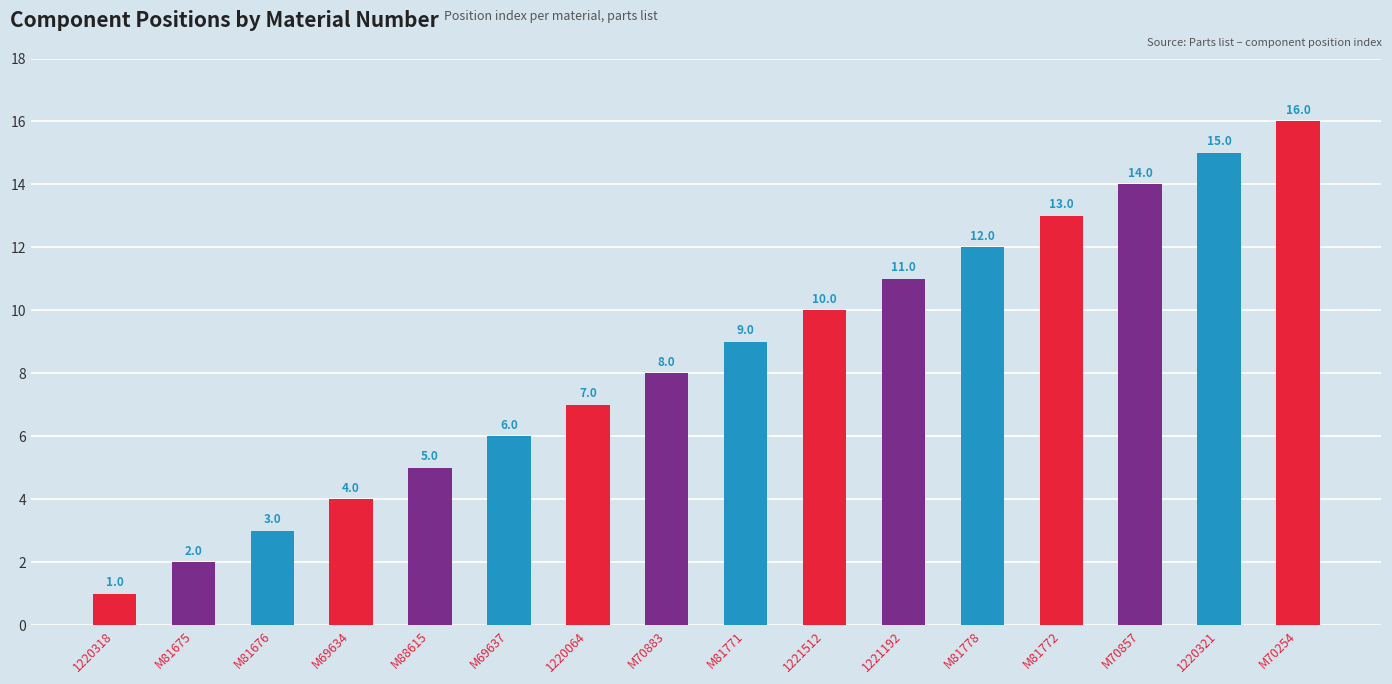

Are the bars grouped side by side (vs. stacked)?

No